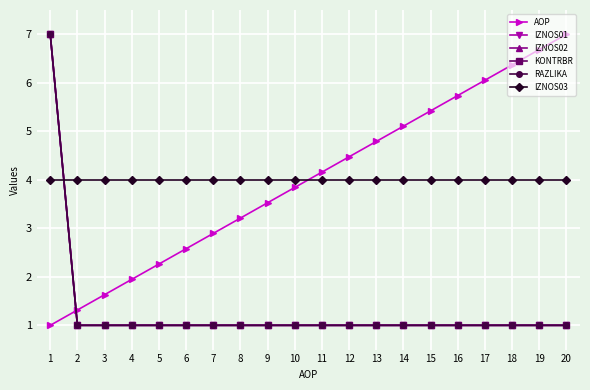

At how many categories does at least one series exceed 4?

11